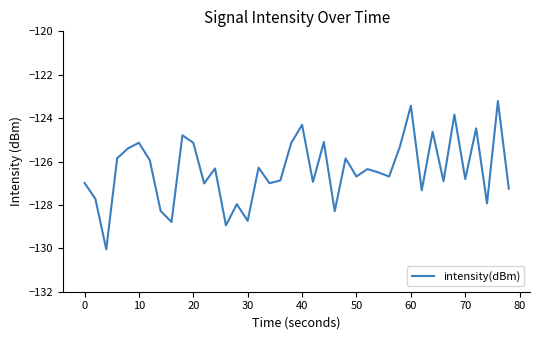

What is the smallest value displayed?

-130.0